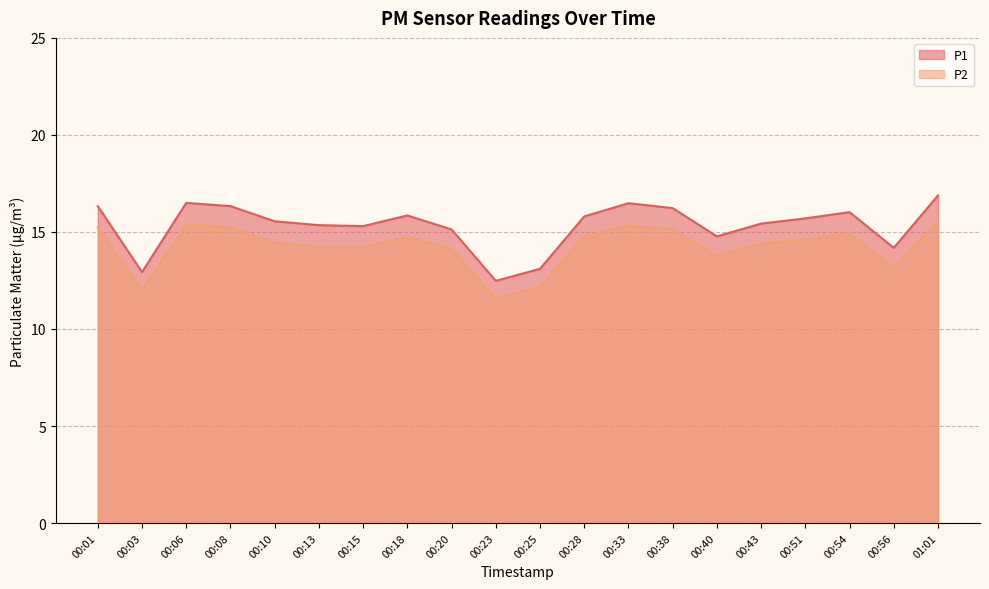

What is the difference between the second highest and minimum values in the P1 series?

4.0